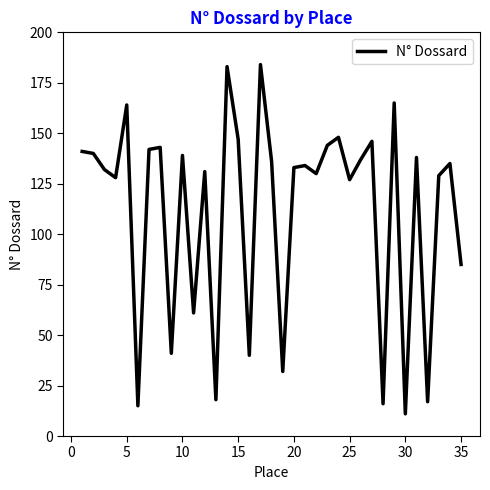

What is the maximum value shown in the chart?

184